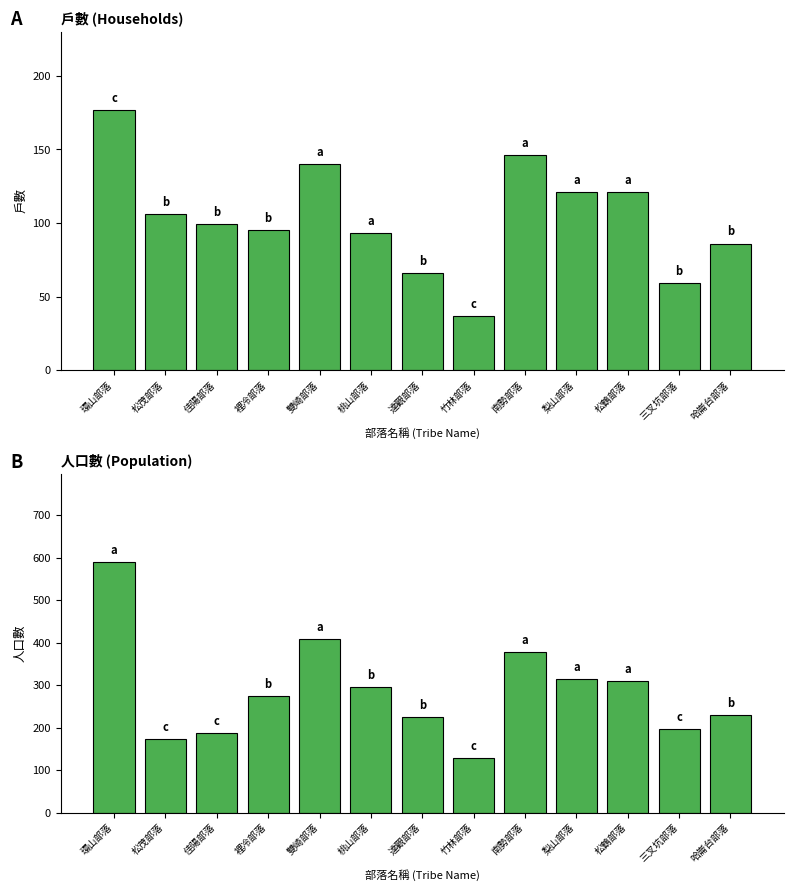

What is the average value of the 戶數 series?

104